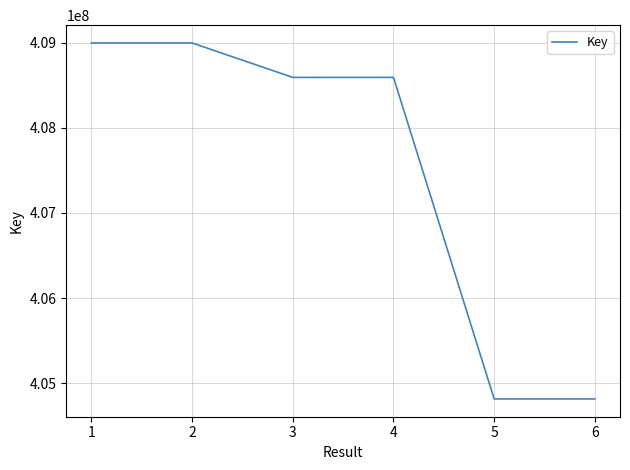

How many lines are shown in the chart?

1